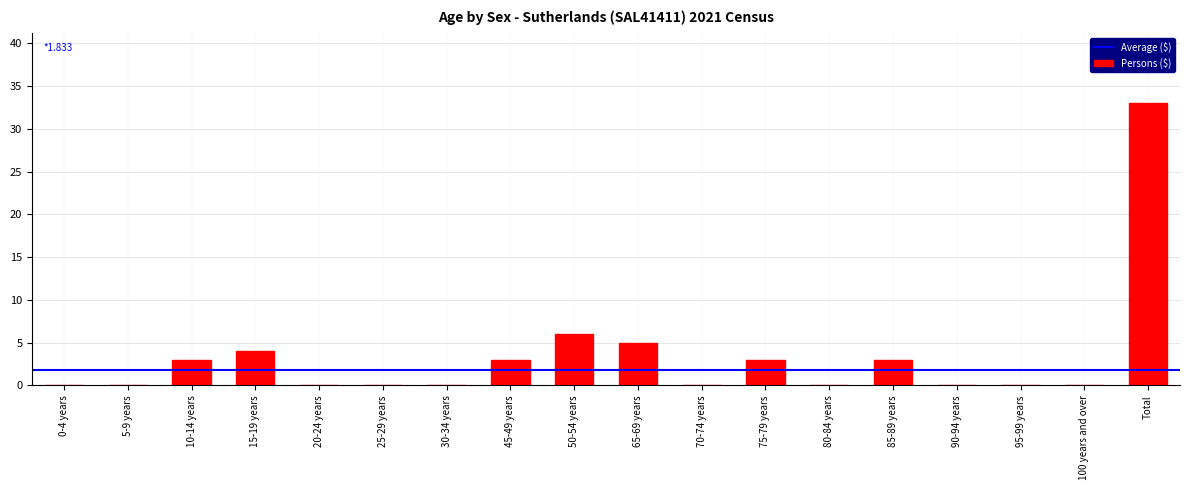

Which has a higher value, 10-14 years or 5-9 years?

10-14 years